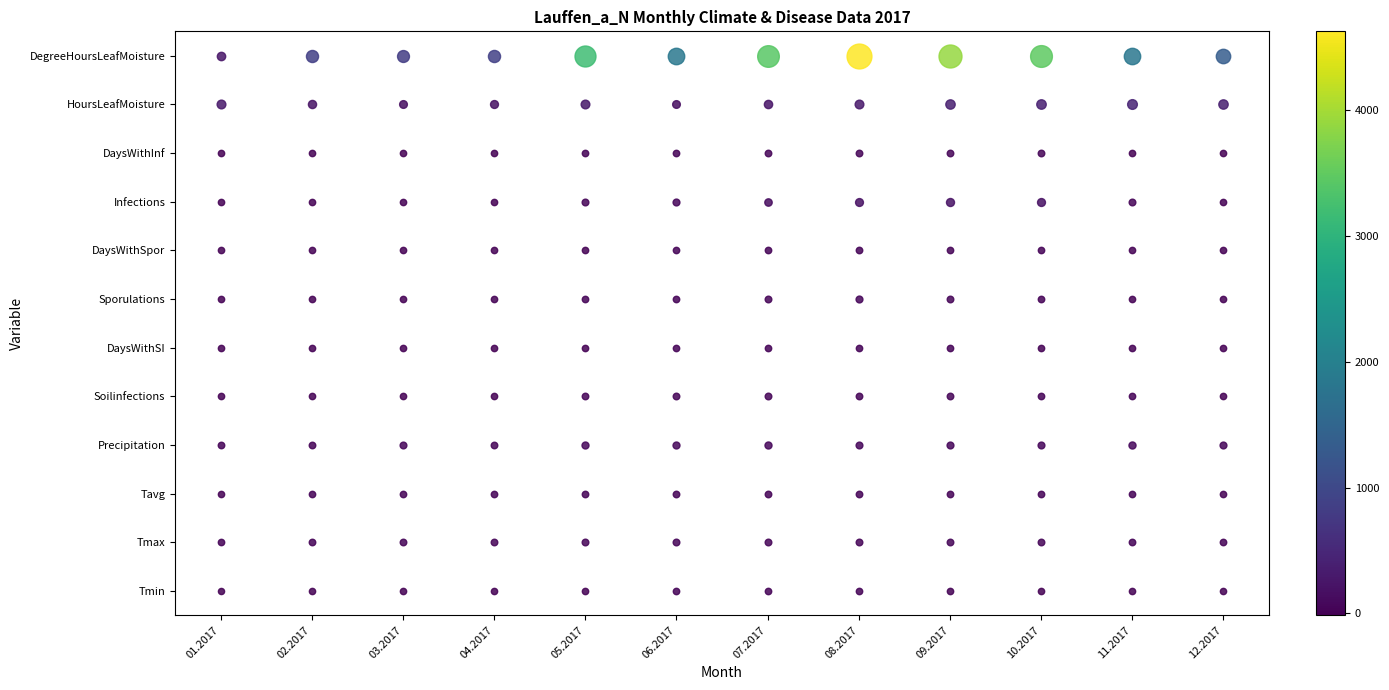

At 03.2017, list the series in order from smallest to largest.

Tmin, Soilinfections, DaysWithSI, Sporulations, DaysWithSpor, Infections, DaysWithInf, Tavg, Tmax, Precipitation, HoursLeafMoisture, DegreeHoursLeafMoisture